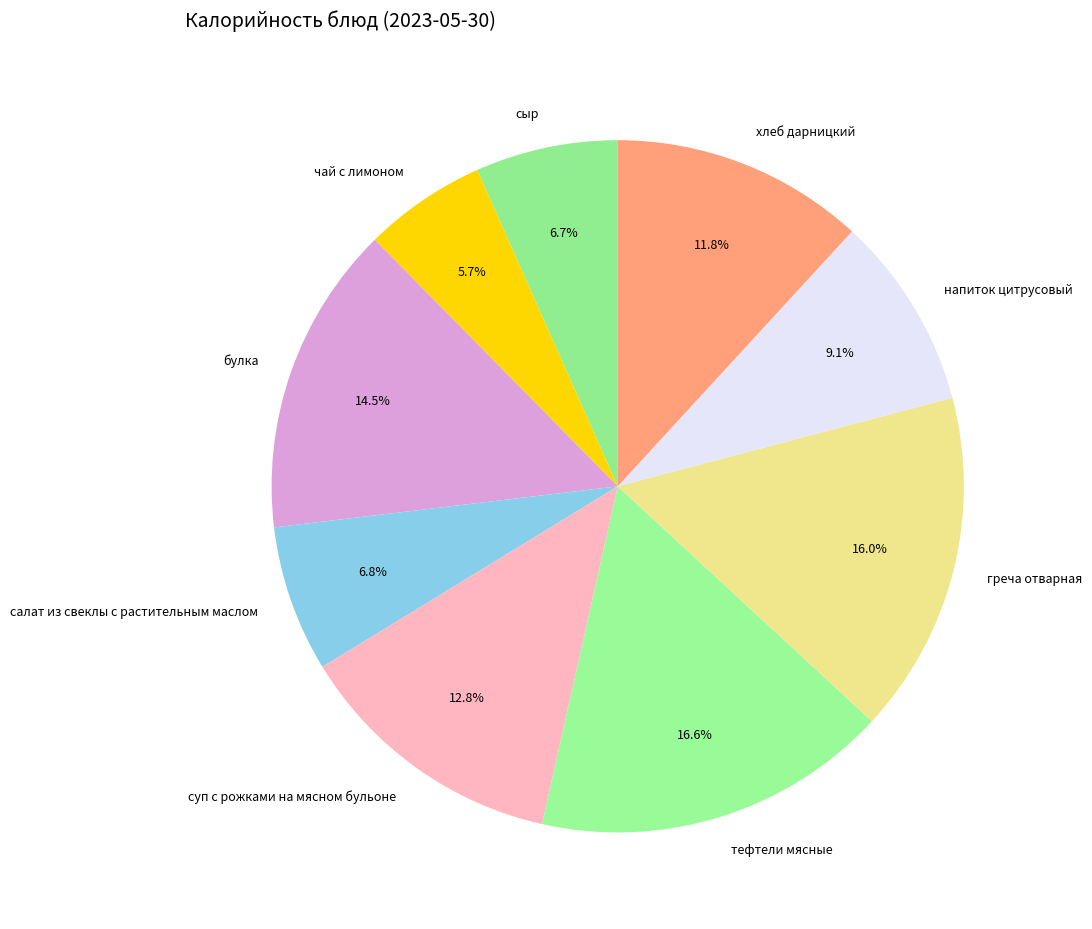

What is the ratio of the value at чай с лимоном to the value at хлеб дарницкий?

0.5